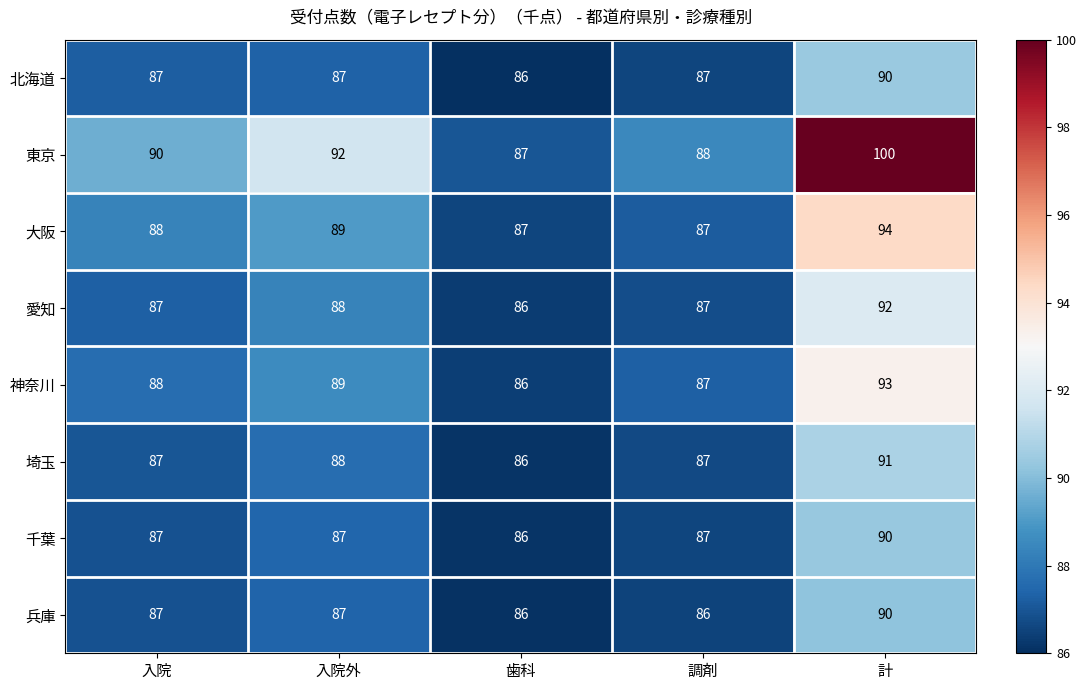

What is the minimum value for 北海道?

86